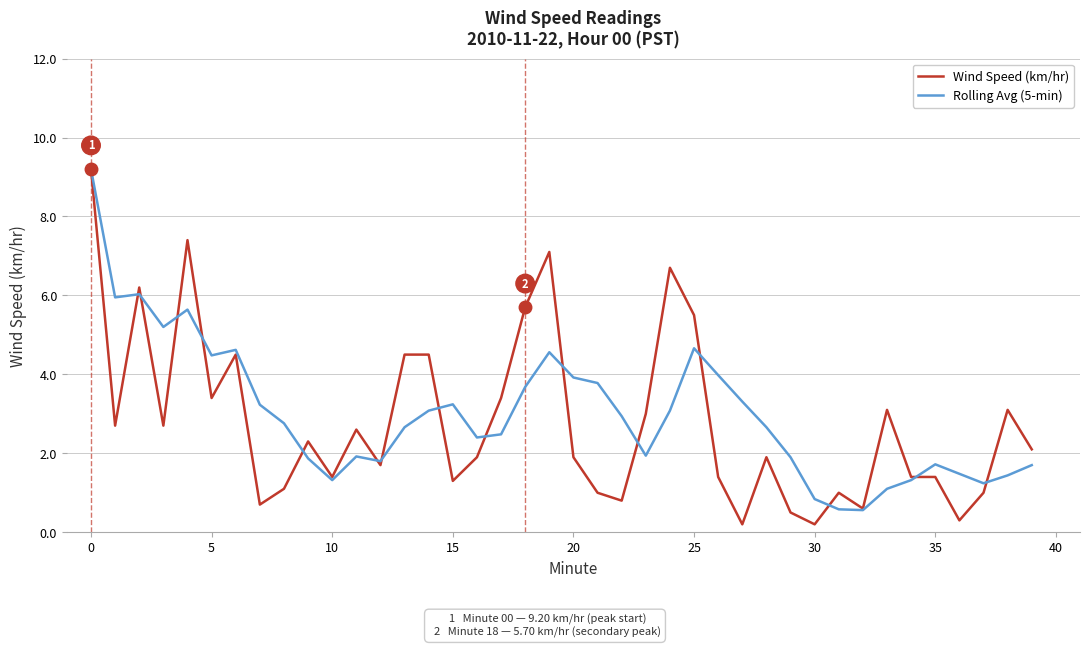

What is the maximum value shown in the chart?

9.2